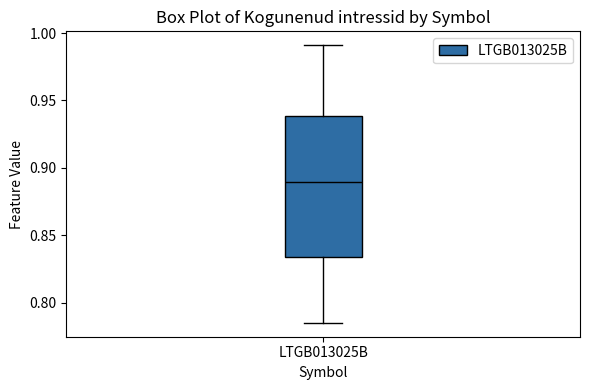

Transcribe this box plot: give where the median line is, the range the box spans, and where the two whiskers end, as read against the y-axis. The values are not printed on the chart, so give them approximately, as read against the axis.

median 0.890, box 0.835 to 0.940, whiskers 0.785 to 0.990